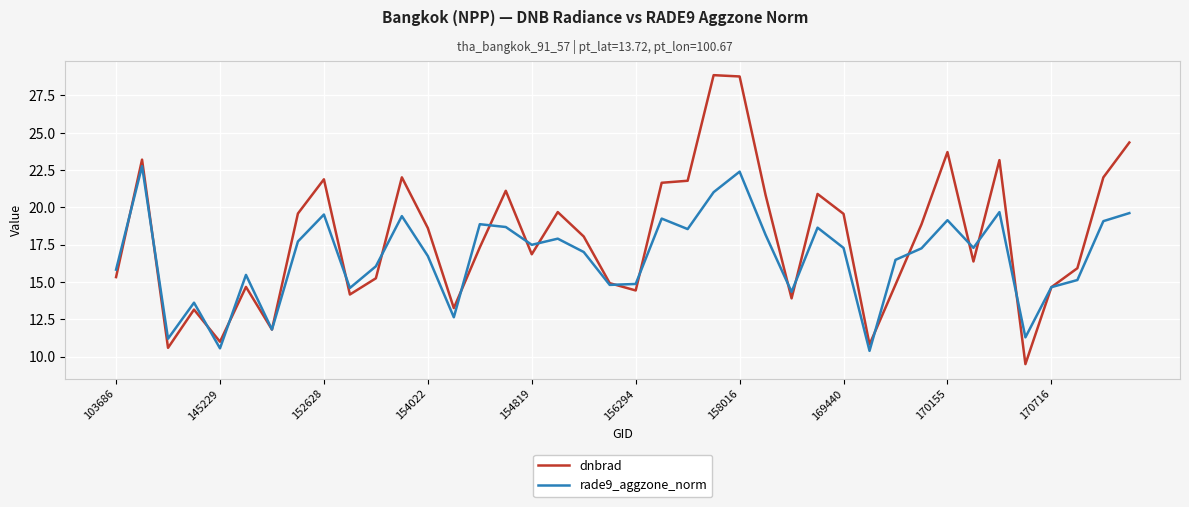

What is the minimum value for rade9_aggzone_norm?

10.4